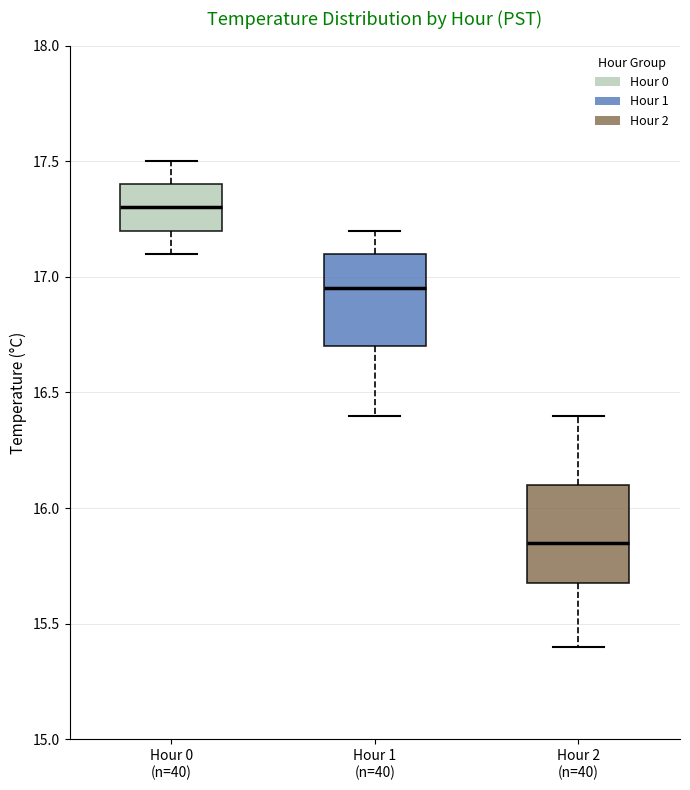

Reading left to right, read every box against the y-axis: the position of its median line, the range the box covers, and the ends of its whiskers. The values are not printed on the chart, so give them approximately, as read against the axis.

Hour 0 (n=40): median 17.30, box 17.20 to 17.40, whiskers 17.10 to 17.50
Hour 1 (n=40): median 16.95, box 16.70 to 17.10, whiskers 16.40 to 17.20
Hour 2 (n=40): median 15.85, box 15.70 to 16.10, whiskers 15.40 to 16.40